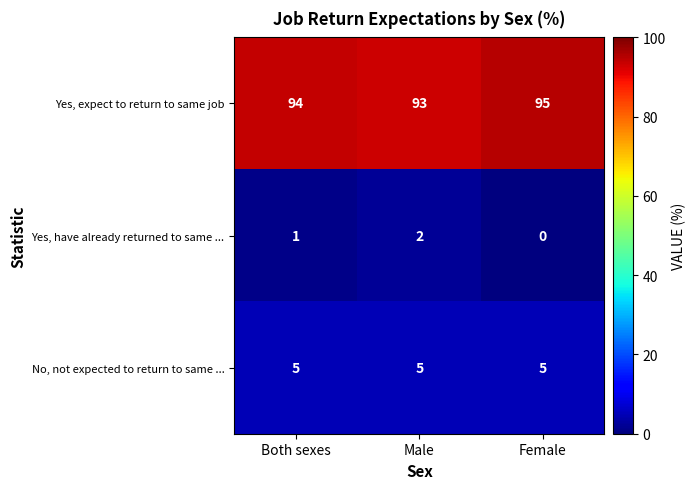

Which category has the highest value across all series?

Female